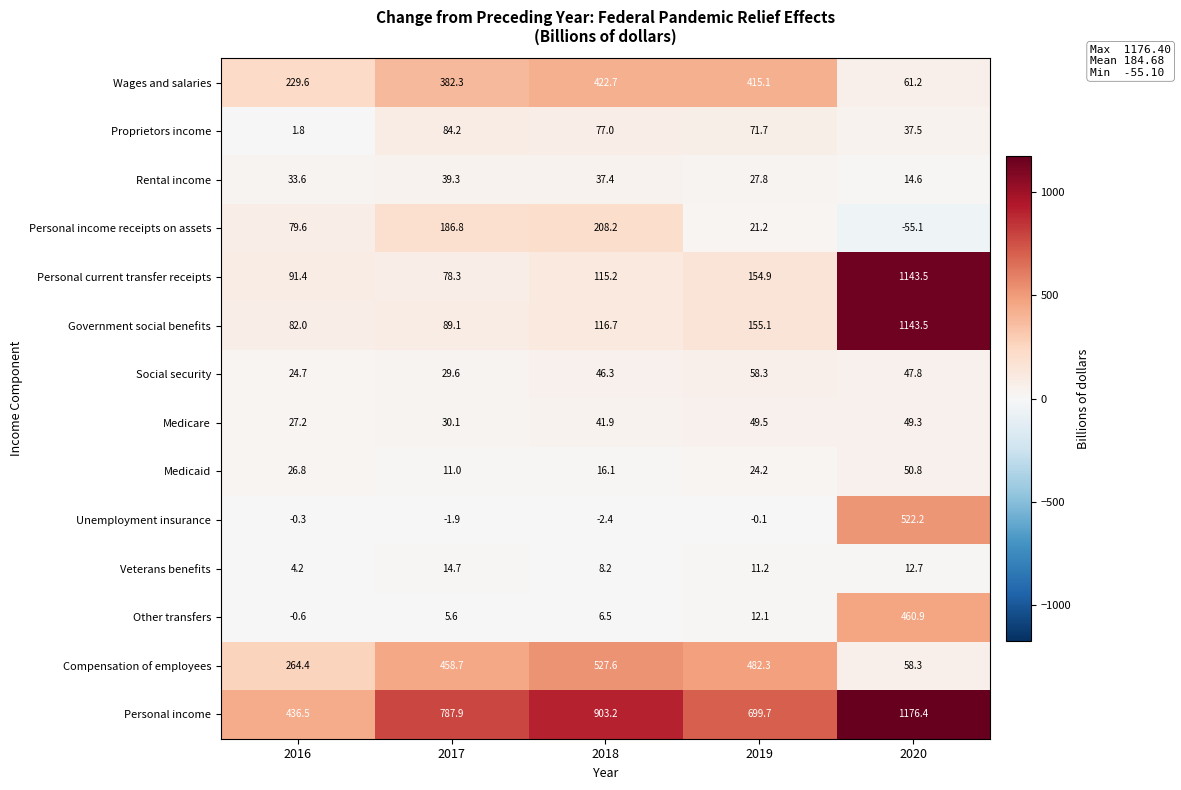

Rank the categories by Personal current transfer receipts value from highest to lowest.

2020, 2019, 2018, 2016, 2017